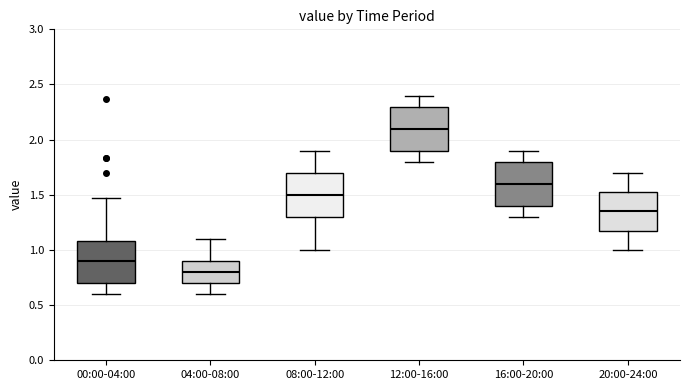

Reading left to right, read every box against the y-axis: the position of its median line, the range the box covers, and the ends of its whiskers. The values are not printed on the chart, so give them approximately, as read against the axis.

00:00-04:00: median 0.90, box 0.70 to 1.10, whiskers 0.60 to 1.45
04:00-08:00: median 0.80, box 0.70 to 0.90, whiskers 0.60 to 1.10
08:00-12:00: median 1.50, box 1.30 to 1.70, whiskers 1.00 to 1.90
12:00-16:00: median 2.10, box 1.90 to 2.30, whiskers 1.80 to 2.40
16:00-20:00: median 1.60, box 1.40 to 1.80, whiskers 1.30 to 1.90
20:00-24:00: median 1.35, box 1.20 to 1.55, whiskers 1.00 to 1.70